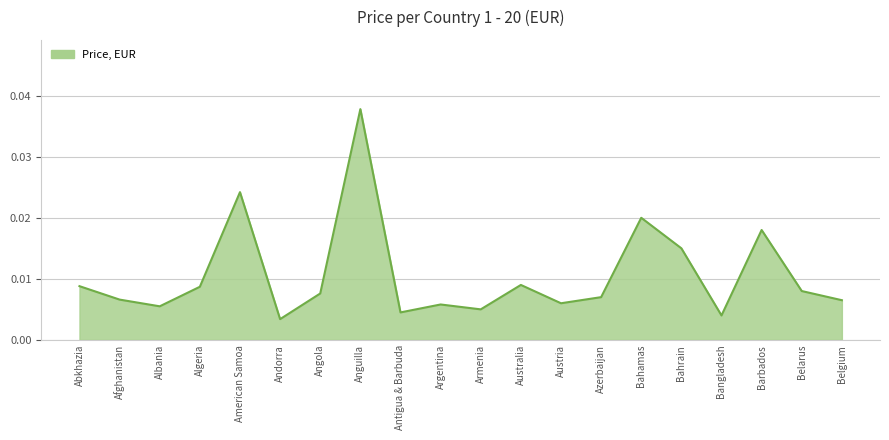

How many lines are shown in the chart?

1